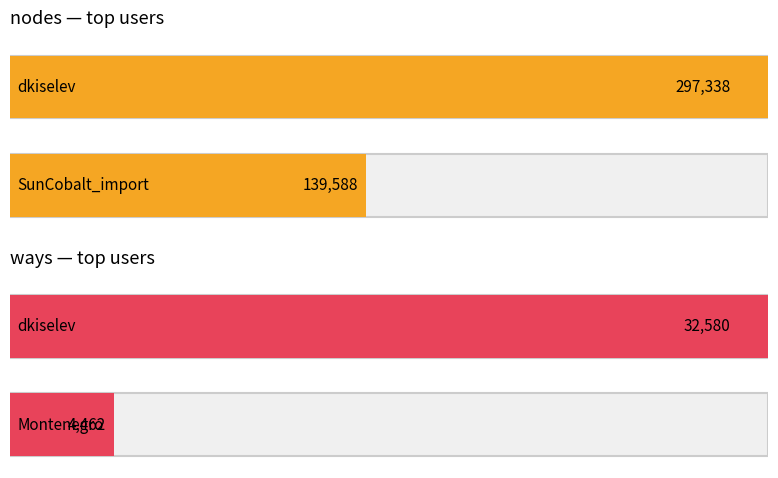

The value of ways at AzurRu is 1413. True or false?

False